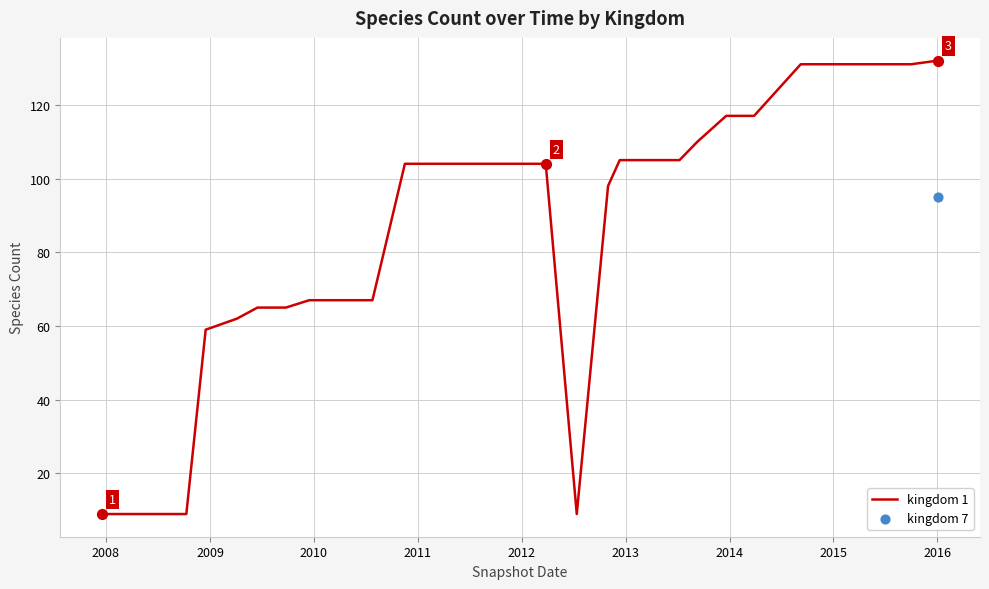

What is the minimum value for kingdom 1?

9